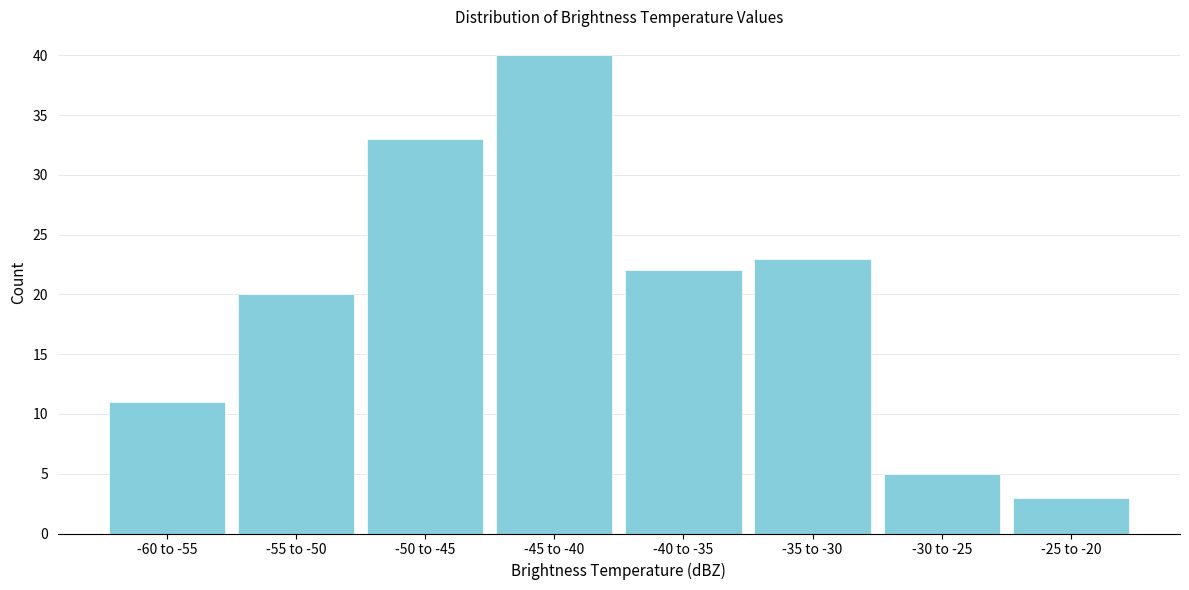

Reading left to right, extract all data points from this chart.

11	20	33	40	22	23	5	3